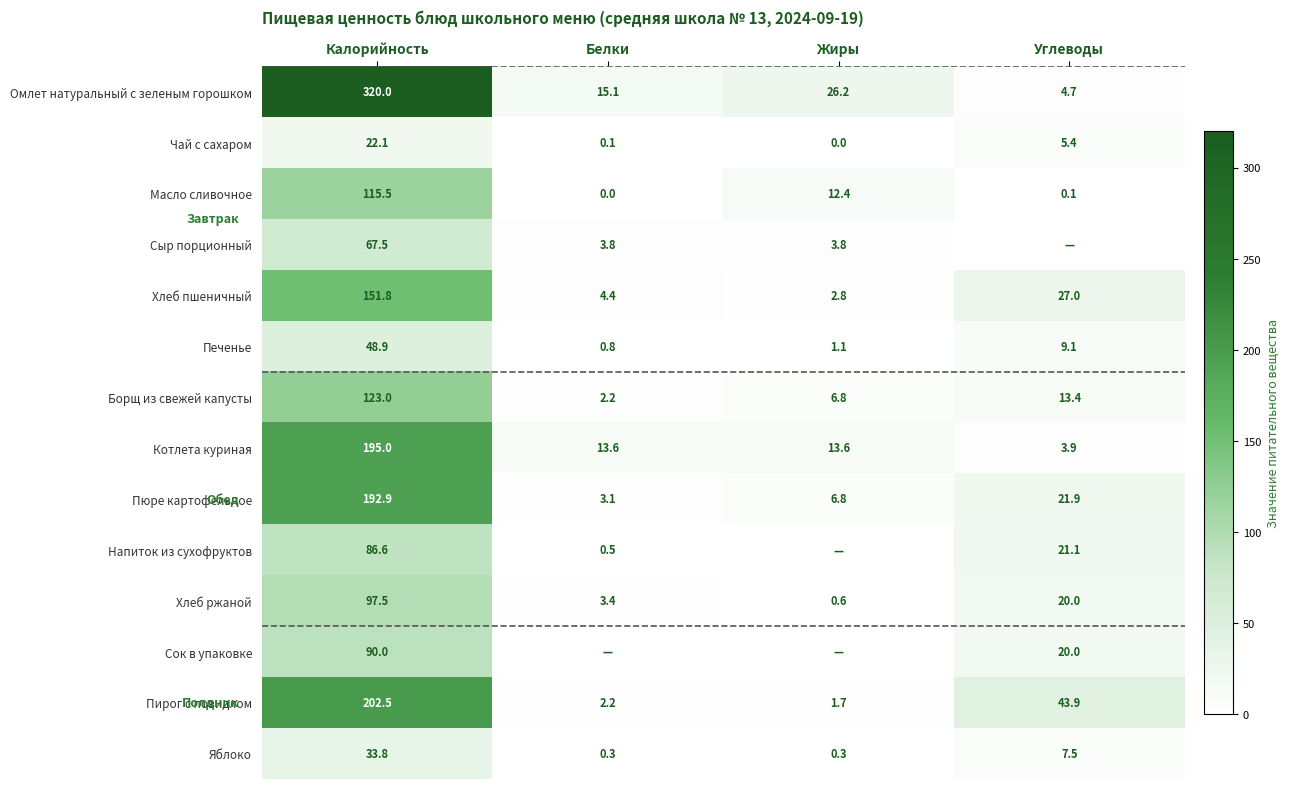

The value of Сыр порционный at Жиры is 3.8. True or false?

True